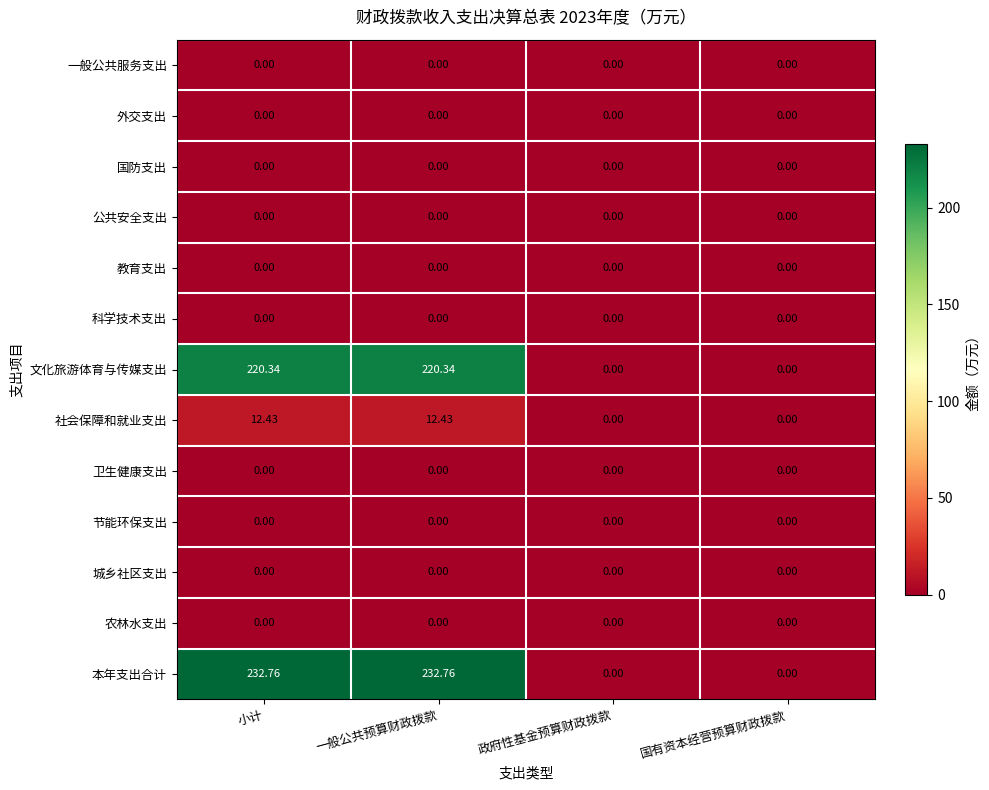

Which series has the largest range (max minus min)?

本年支出合计